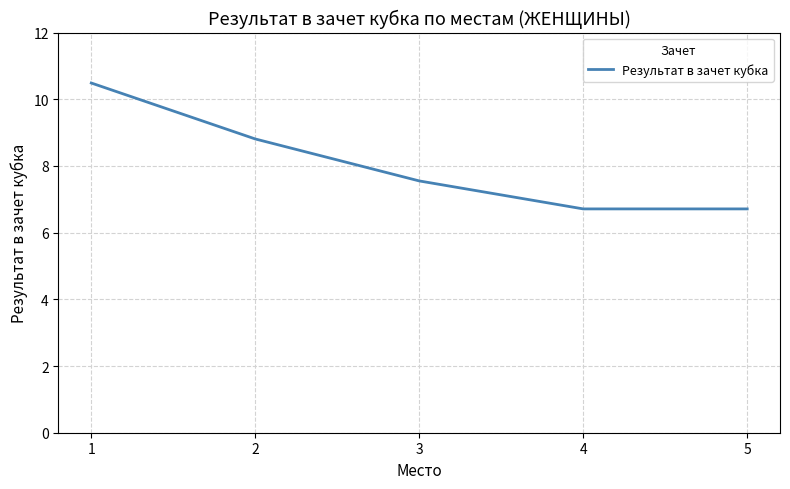

What is the difference between the maximum and minimum values?

3.8